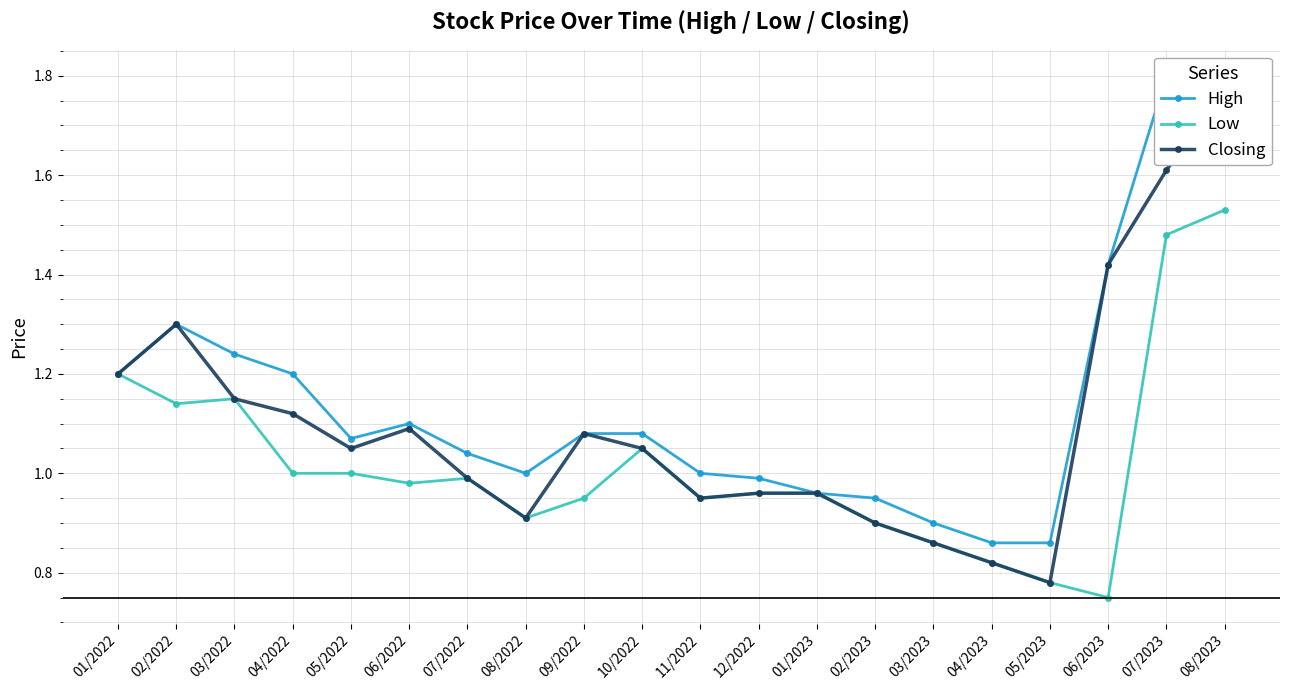

Count the number of data series in this chart.

3